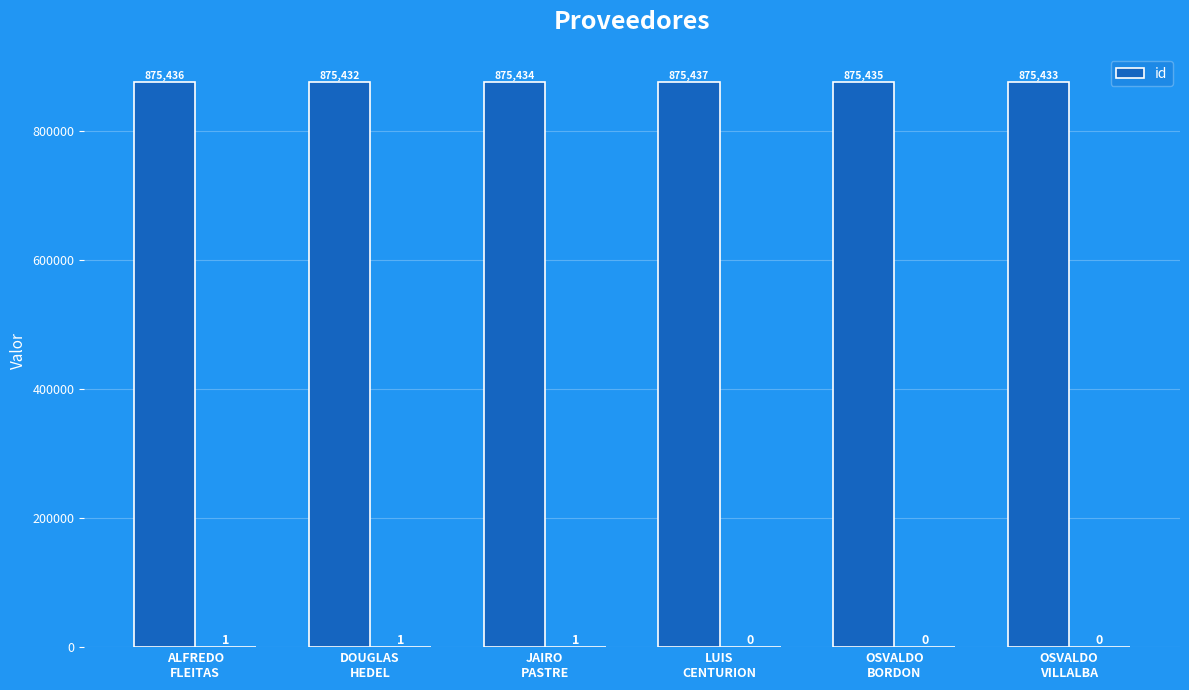

Between LUIS
CENTURION and DOUGLAS
HEDEL, which is larger?

LUIS
CENTURION